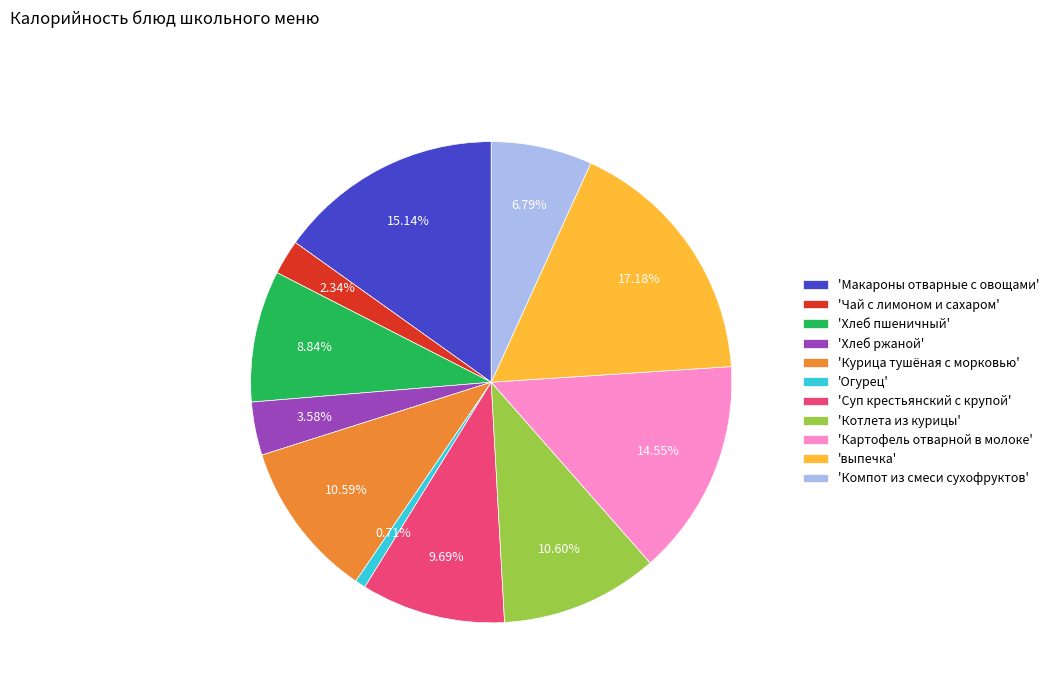

What is the ratio of the value at 'Котлета из курицы' to the value at 'Макароны отварные с овощами'?

0.7